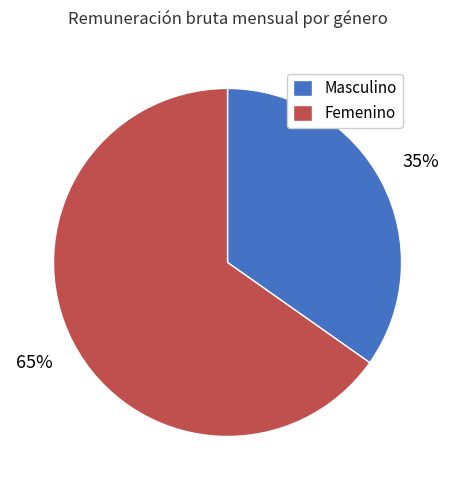

True or false: Femenino accounts for 36% of the total.

False